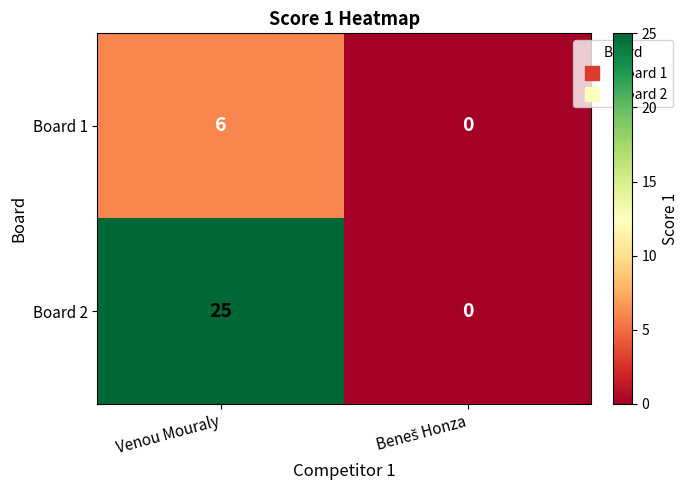

Which series has the largest range (max minus min)?

Board 2